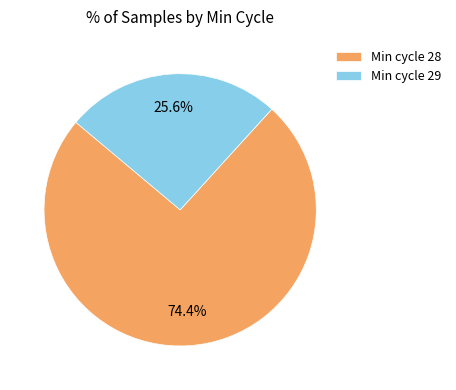

Which has a higher value, Min cycle 28 or Min cycle 29?

Min cycle 28